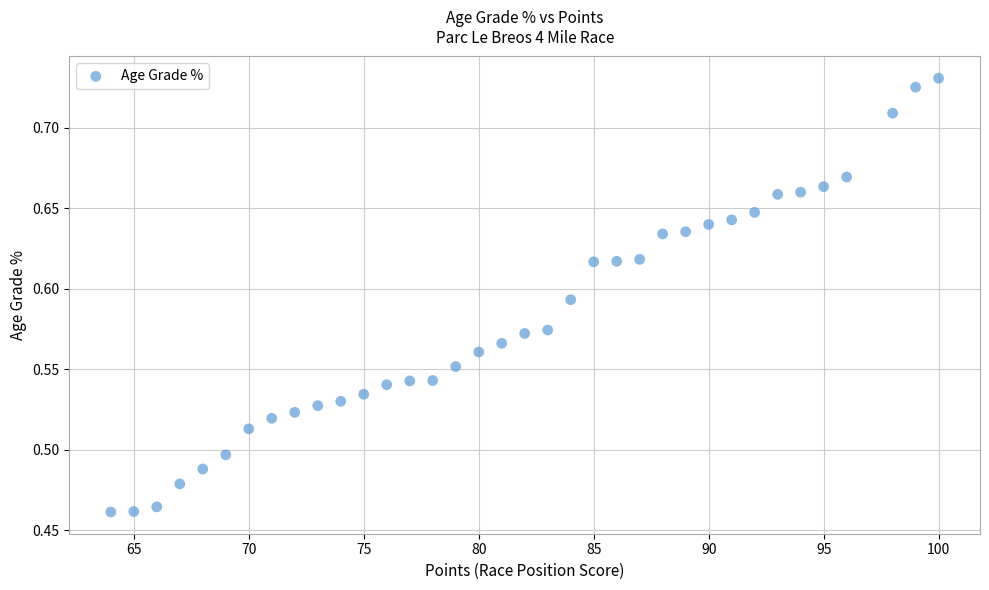

What is the range of X values (max minus min)?

36.0